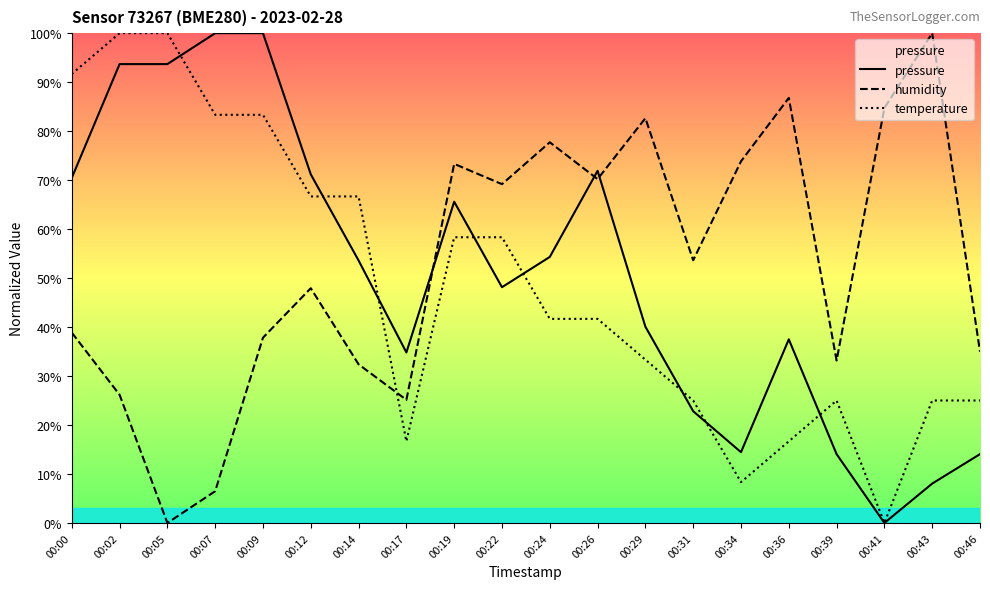

How many data points does each series have?

20